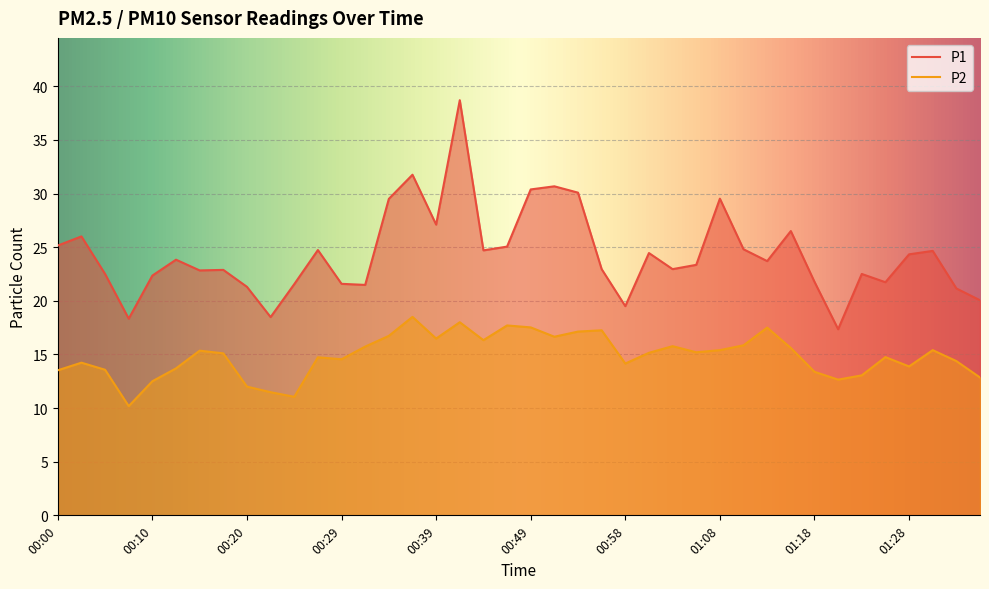

Which has a higher value, 00:20 or 00:56?

00:56